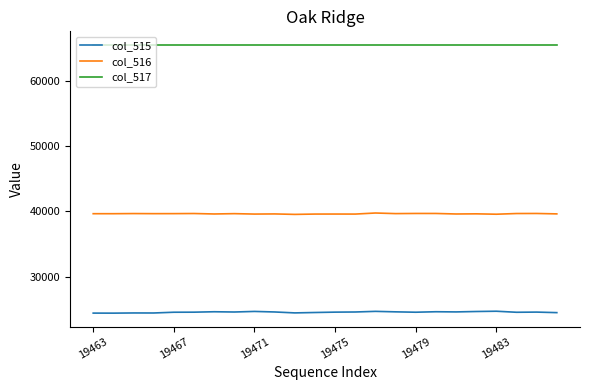

Which series has the largest range (max minus min)?

col_515